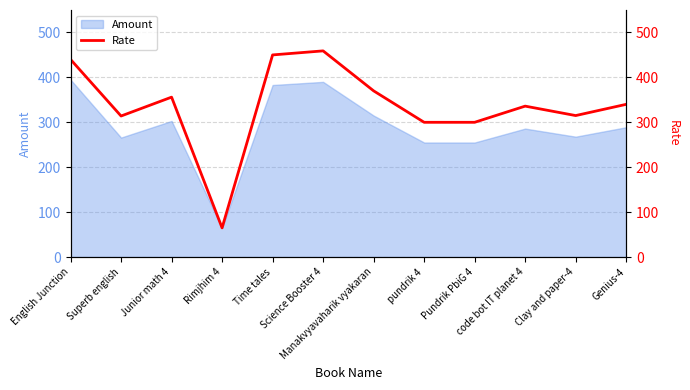

Where does the data first go above 340?

English Junction